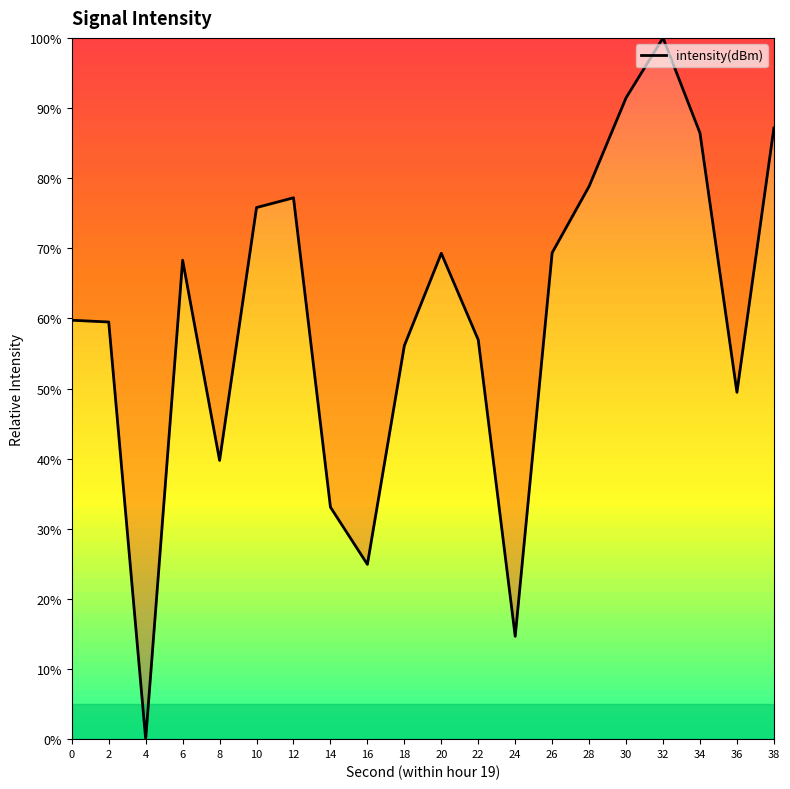

Read the value at 6.

68.3